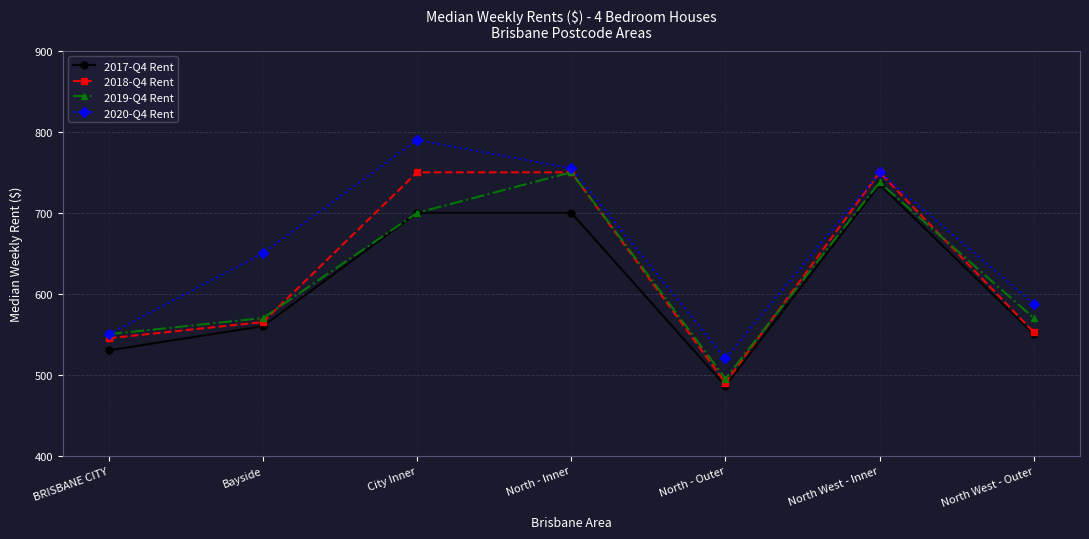

At which category does 2020-Q4 Rent reach its first local peak?

City Inner